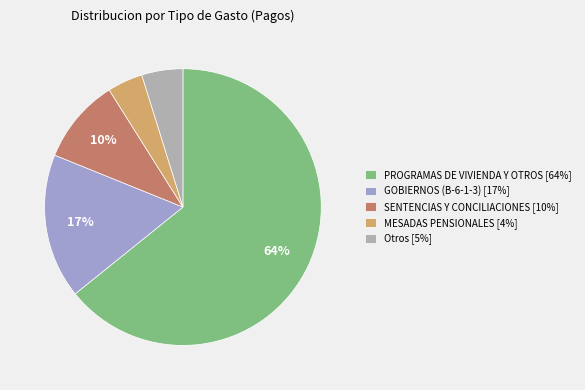

How many segments does this pie chart have?

5